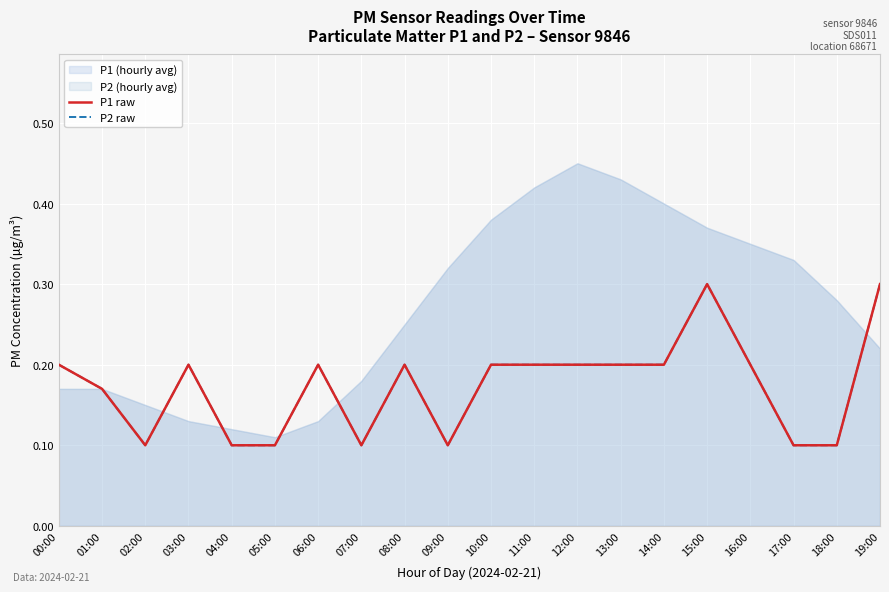

True or false: P2 raw and P1 raw cross at least once.

False